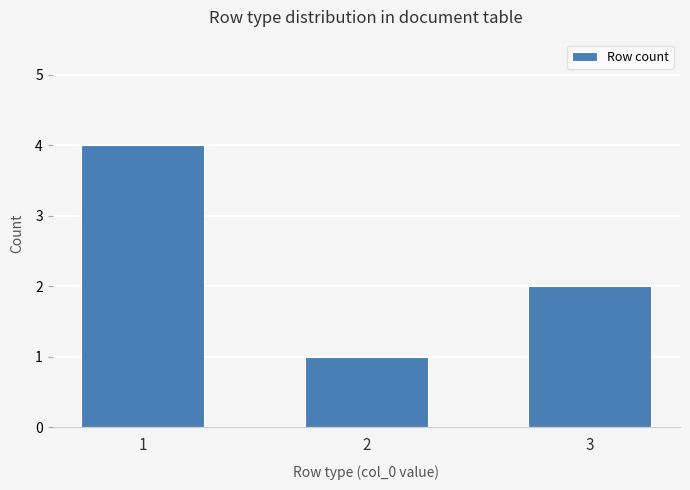

Rank the categories by value from highest to lowest.

1, 3, 2